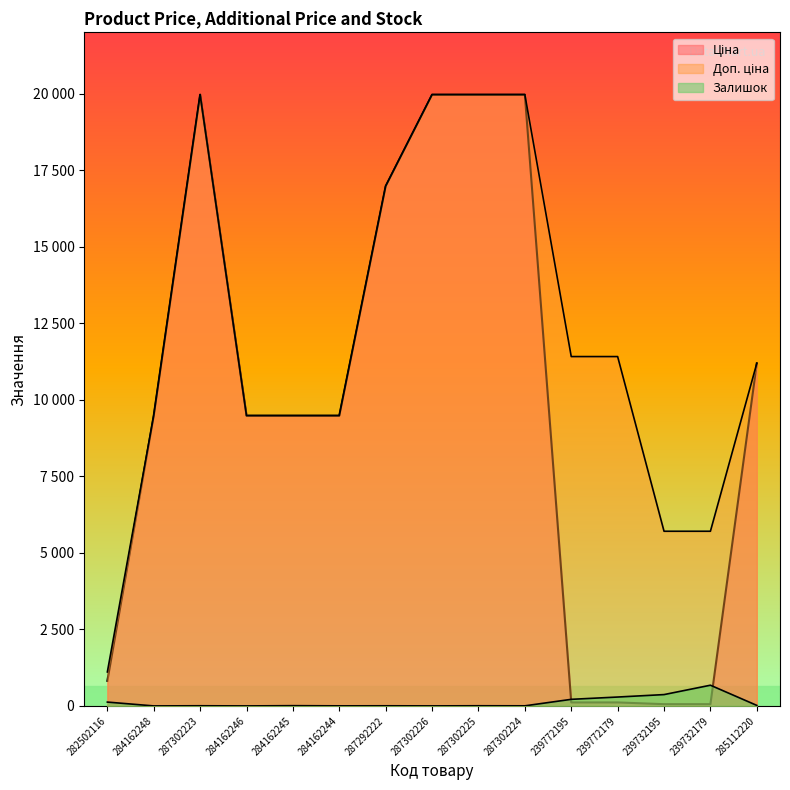

Which category has the highest value in the Доп. ціна series?

287302223